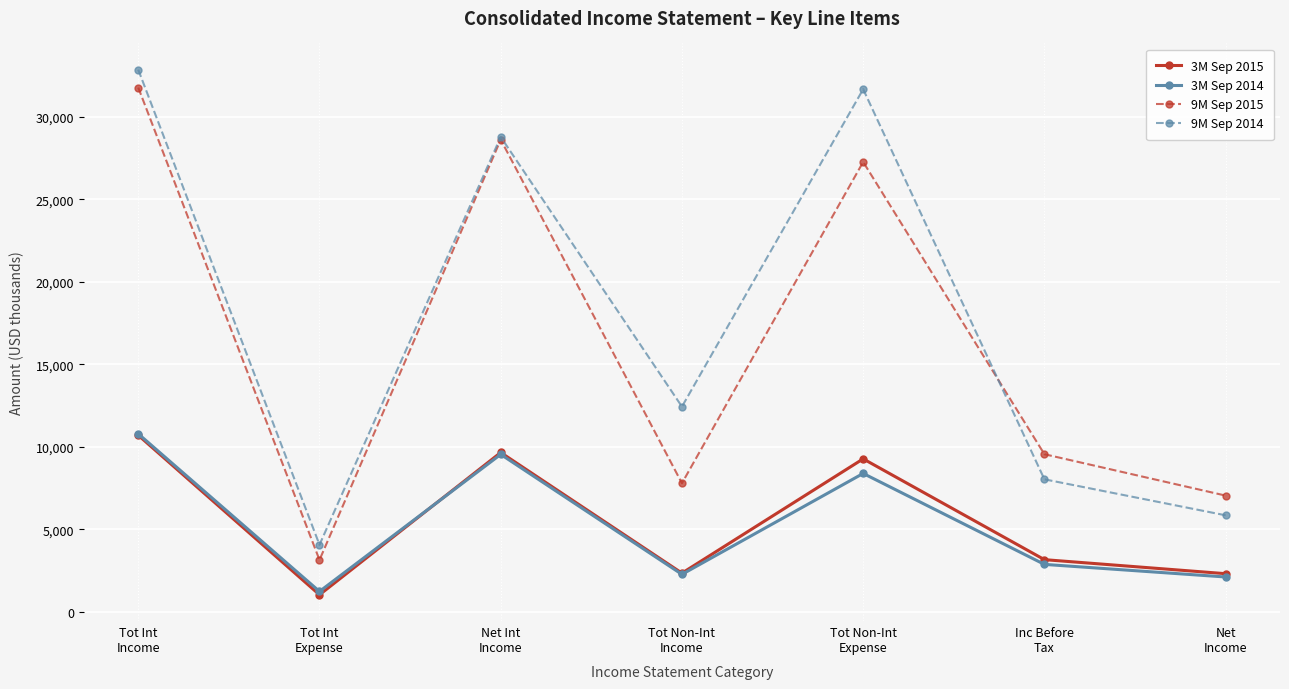

What is the difference between the second highest and minimum values in the 9M Sep 2015 series?

25452